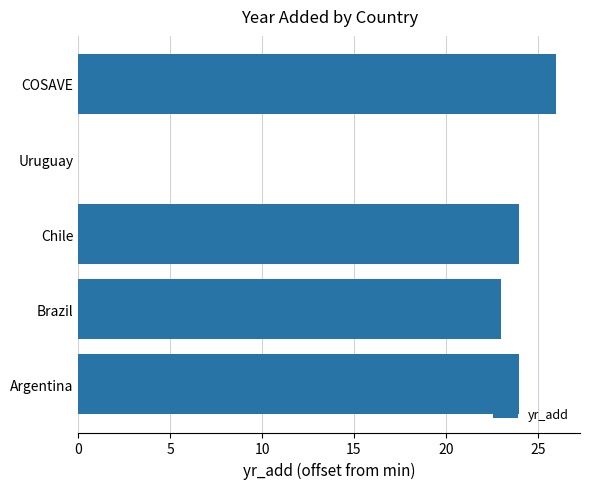

What is the sum of all values?

97